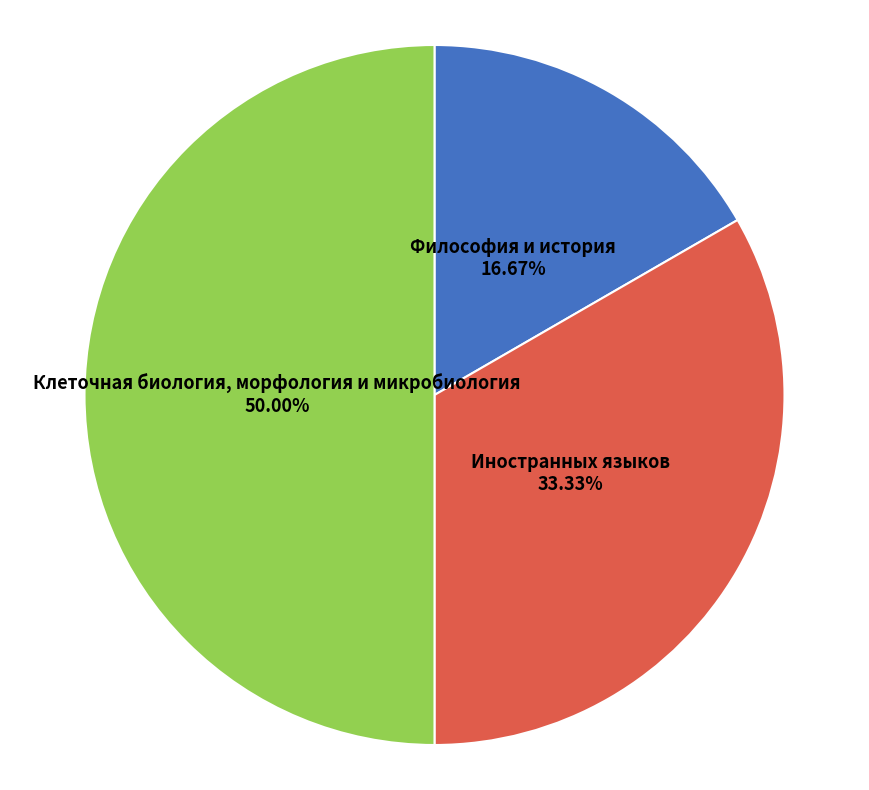

What is the total percentage of Философия и история and Клеточная биология, морфология и микробиология?

66.7%